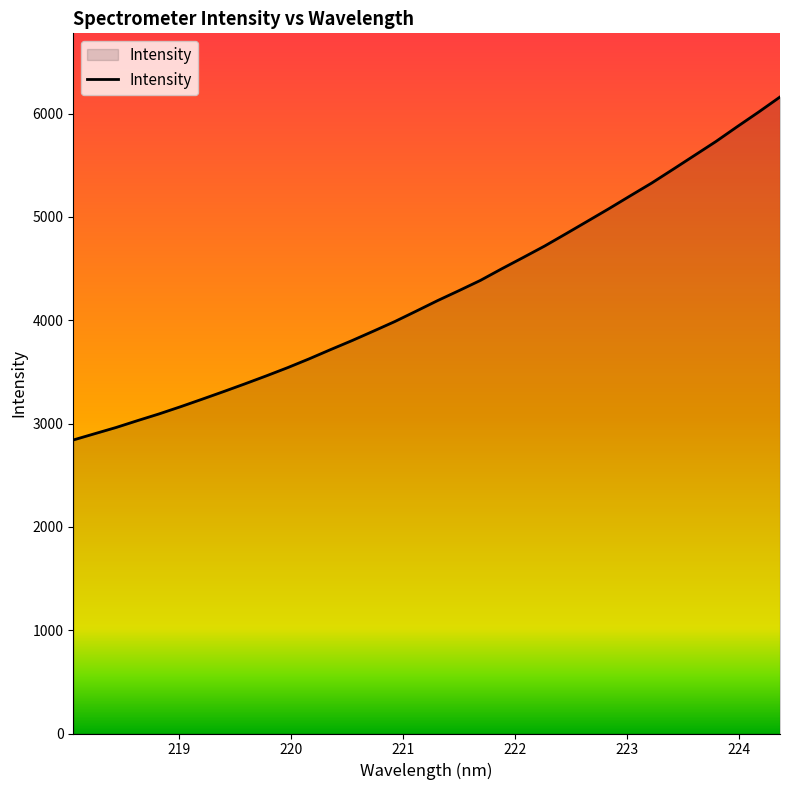

What is the minimum value shown in the chart?

2840.9